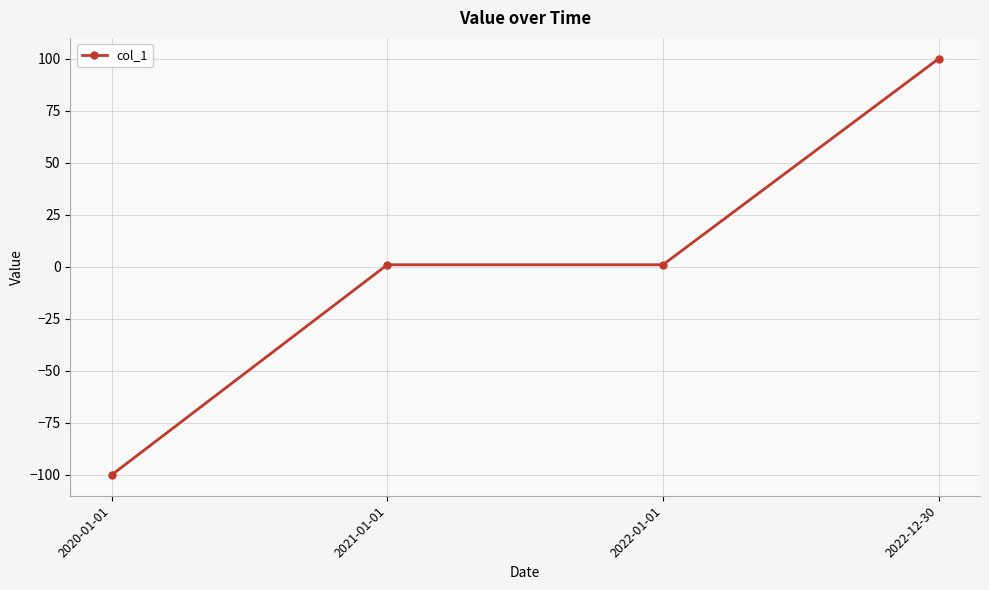

How many categories are shown in the chart?

4